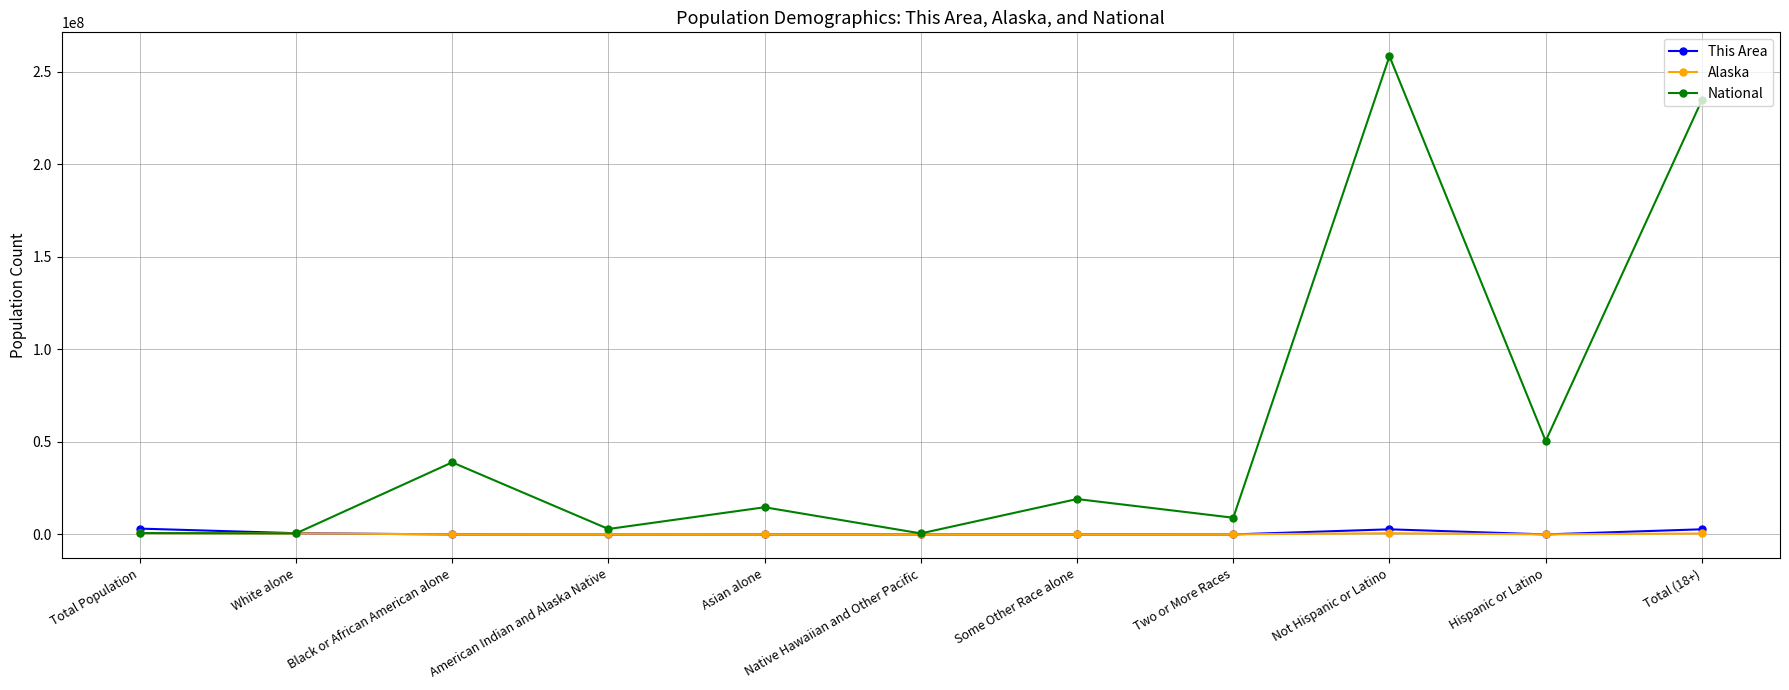

The National series shows 258267944 at Not Hispanic or Latino. True or false?

True